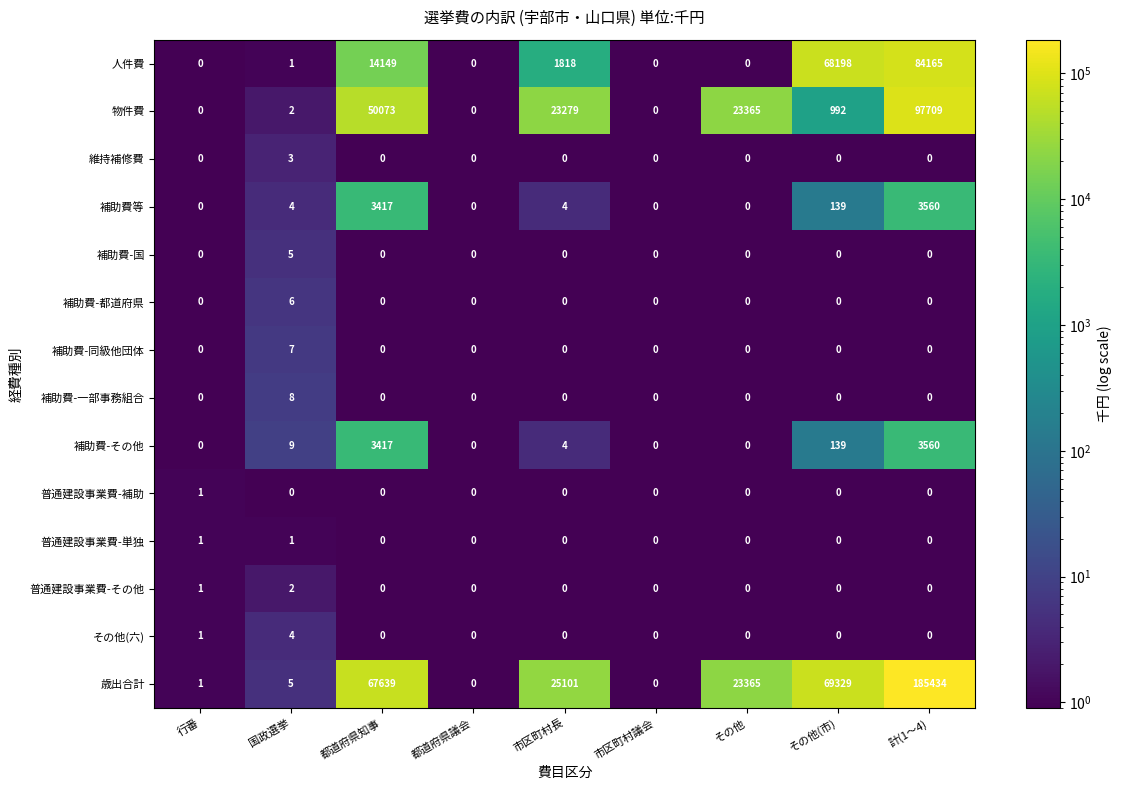

The 人件費 series shows 68198 at その他(市). True or false?

True